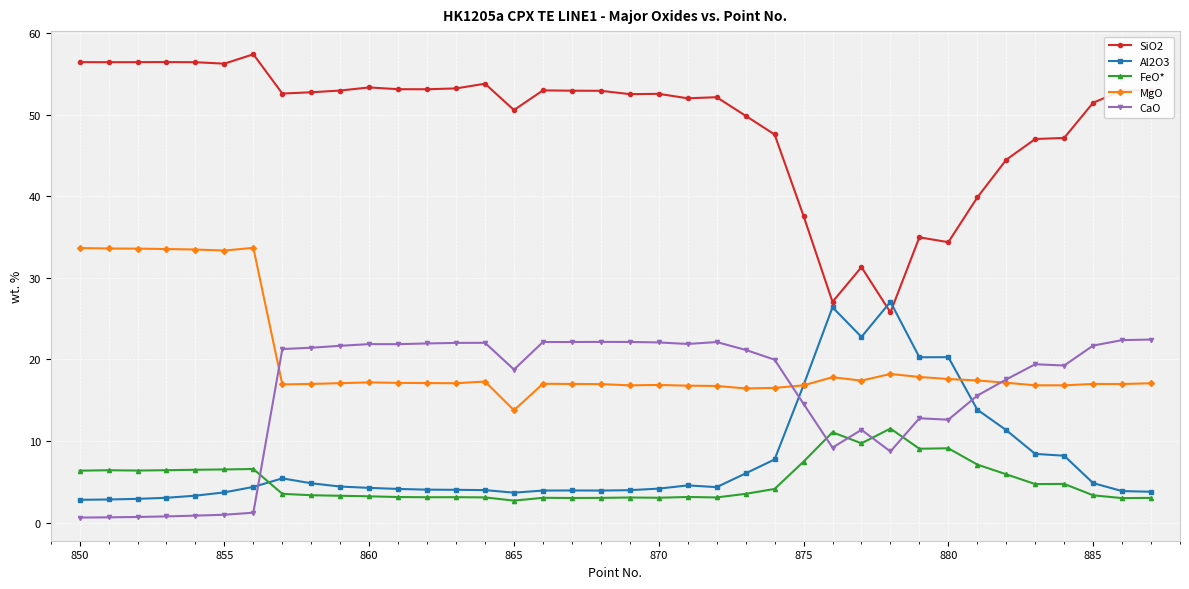

Which series has the largest range (max minus min)?

SiO2